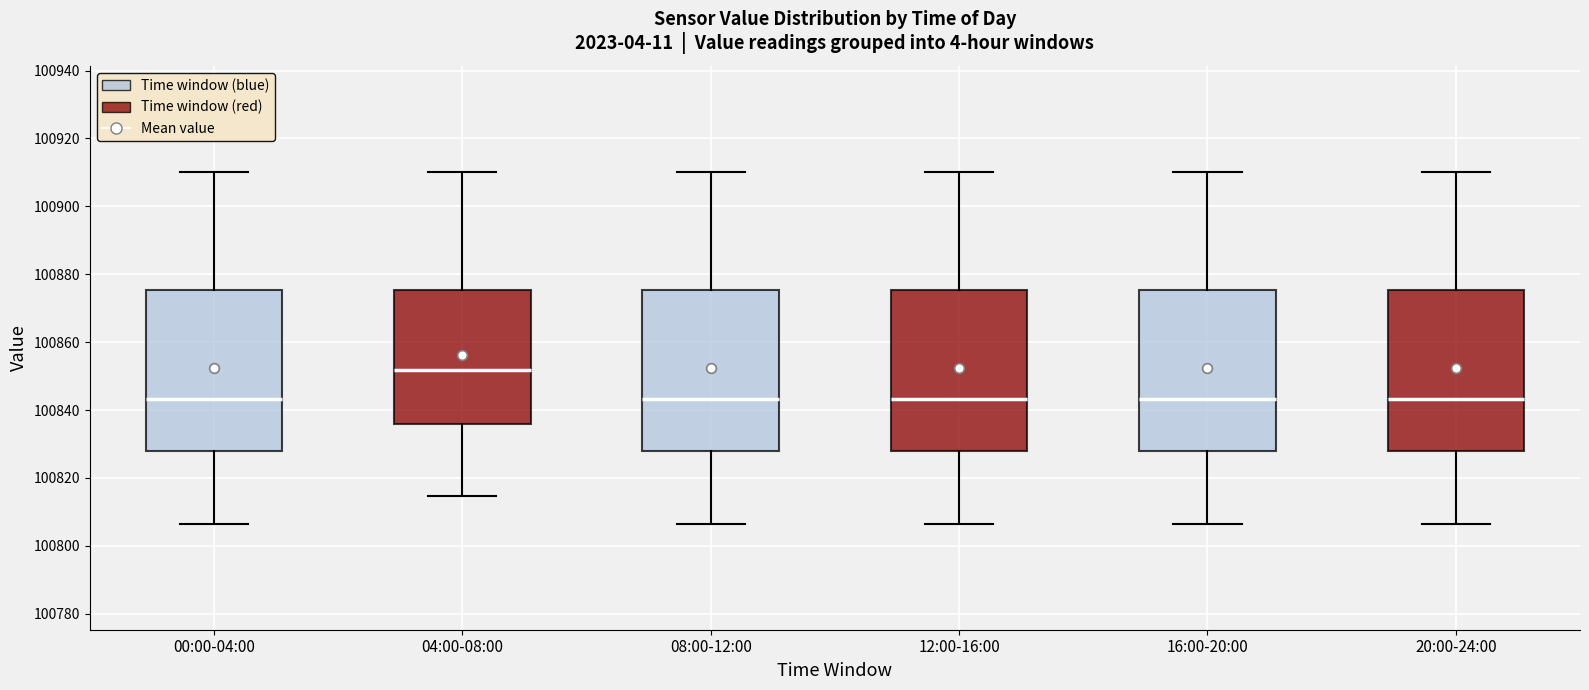

Reading left to right, transcribe this box plot: for each box, give where its median line is, the range the box spans, and where its two whiskers end, as read against the y-axis. The values are not printed on the chart, so give them approximately, as read against the axis.

00:00-04:00: median 100844, box 100828 to 100876, whiskers 100806 to 100910
04:00-08:00: median 100852, box 100836 to 100876, whiskers 100814 to 100910
08:00-12:00: median 100844, box 100828 to 100876, whiskers 100806 to 100910
12:00-16:00: median 100844, box 100828 to 100876, whiskers 100806 to 100910
16:00-20:00: median 100844, box 100828 to 100876, whiskers 100806 to 100910
20:00-24:00: median 100844, box 100828 to 100876, whiskers 100806 to 100910